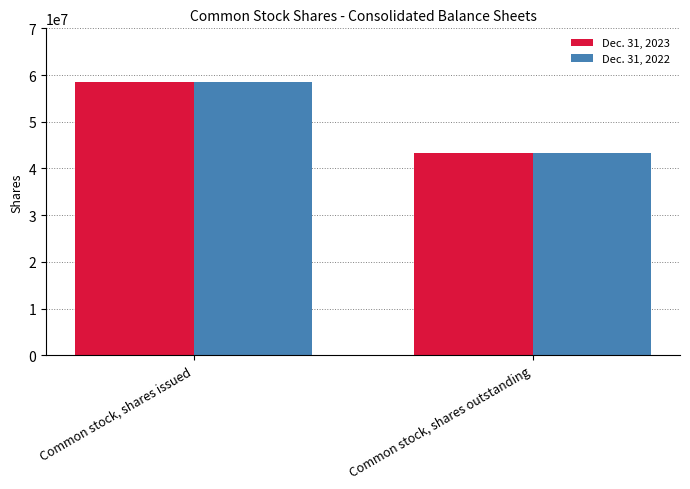

Reading left to right, list all the values displayed in this chart.

Dec. 31, 2023: Common stock, shares issued=58500000	Common stock, shares outstanding=43365721
Dec. 31, 2022: Common stock, shares issued=58500000	Common stock, shares outstanding=43365721